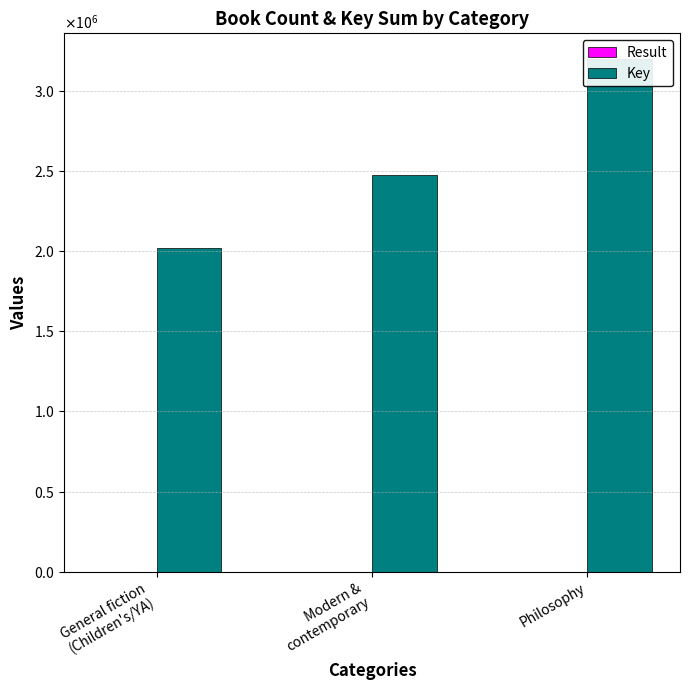

What is the minimum value for Result?

12